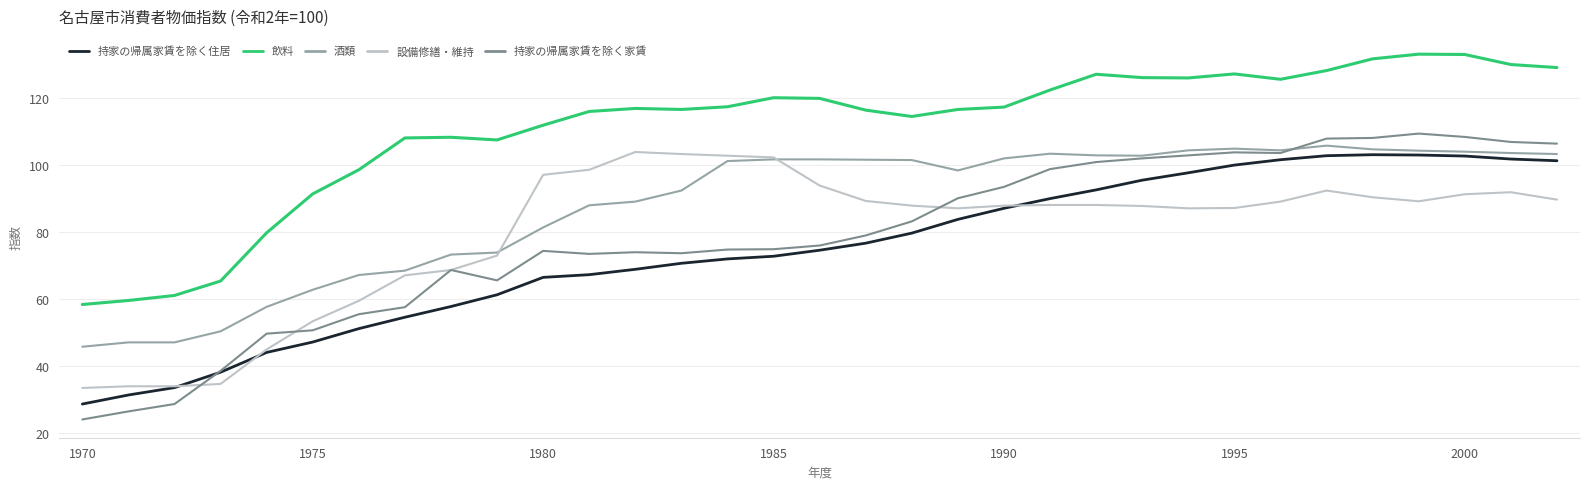

What is the minimum value for 持家の帰属家賃を除く家賃?

24.0